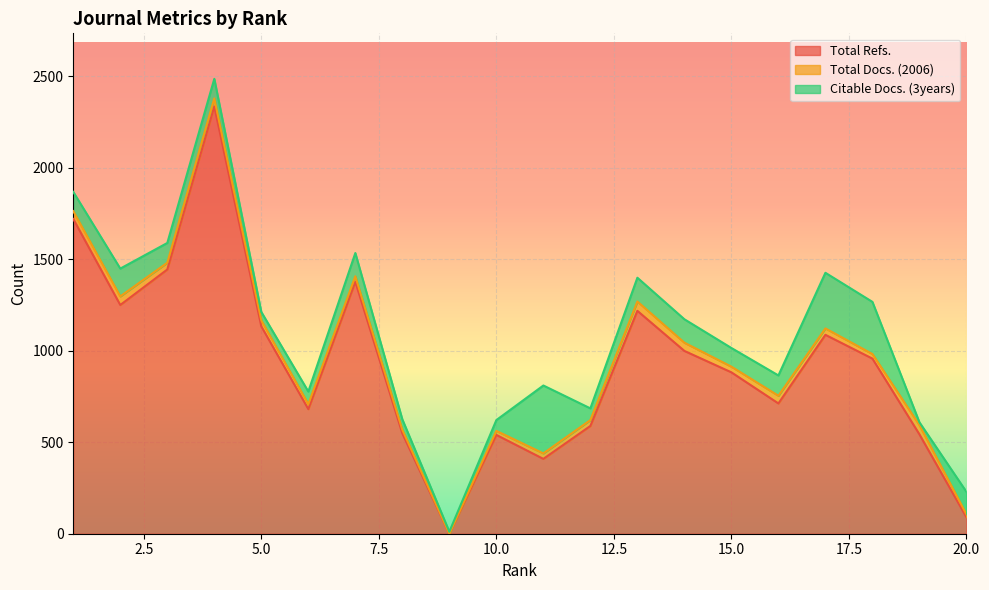

Reading left to right, list all the values displayed in this chart.

Total Refs.: 1720	1250	1444	2335	1133	681	1377	548	0	540	409	589	1218	999	882	712	1087	957	543	90
Total Docs. (2006): 43	47	37	44	33	27	30	20	0	22	30	32	51	45	31	42	35	25	50	16
Citable Docs. (3years): 105	152	108	107	46	69	127	57	11	59	371	64	130	128	102	111	304	285	16	123